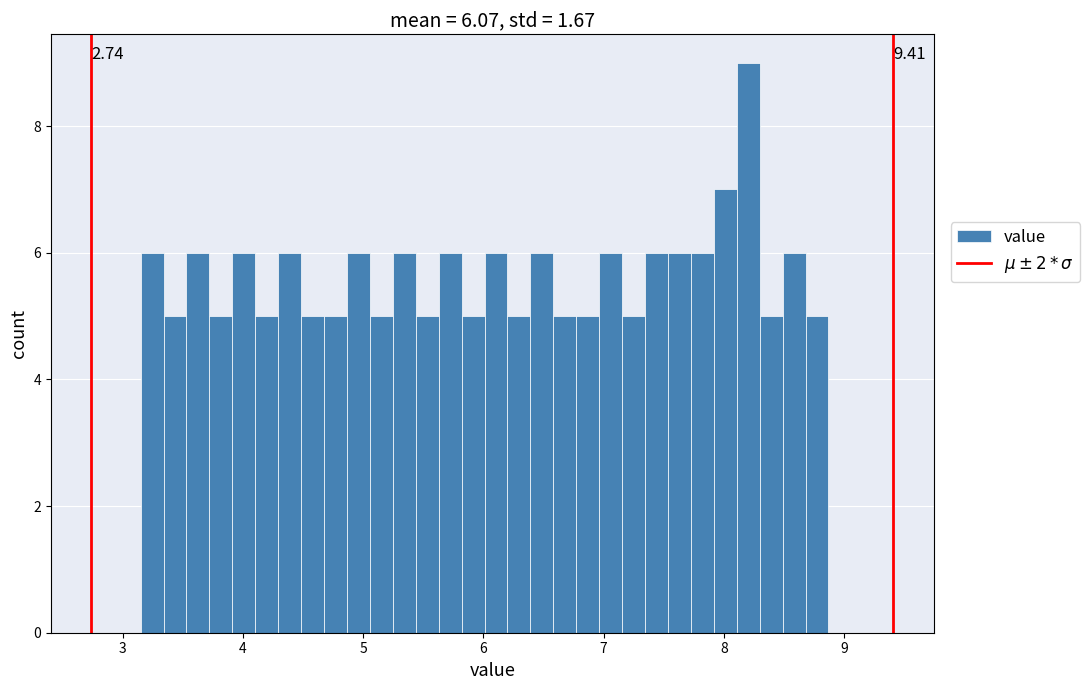

Read against the x-axis, roughly where is the centre of the tallest bar?

8.2